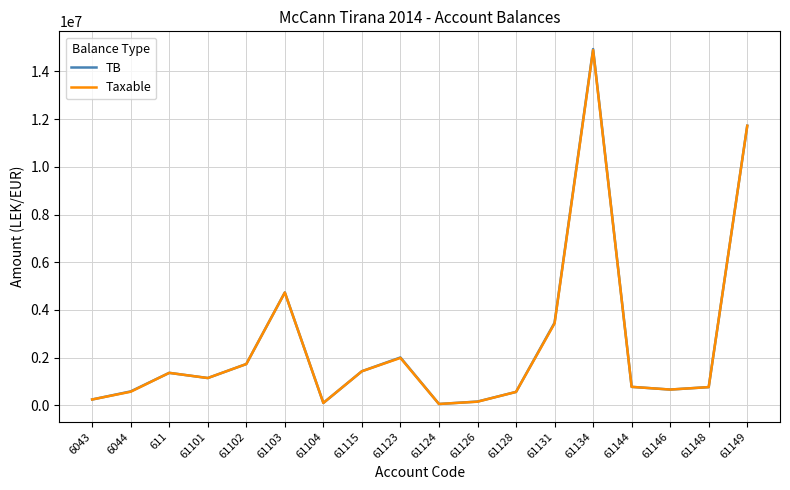

What is the total value across all series at 61128?

1134921.1